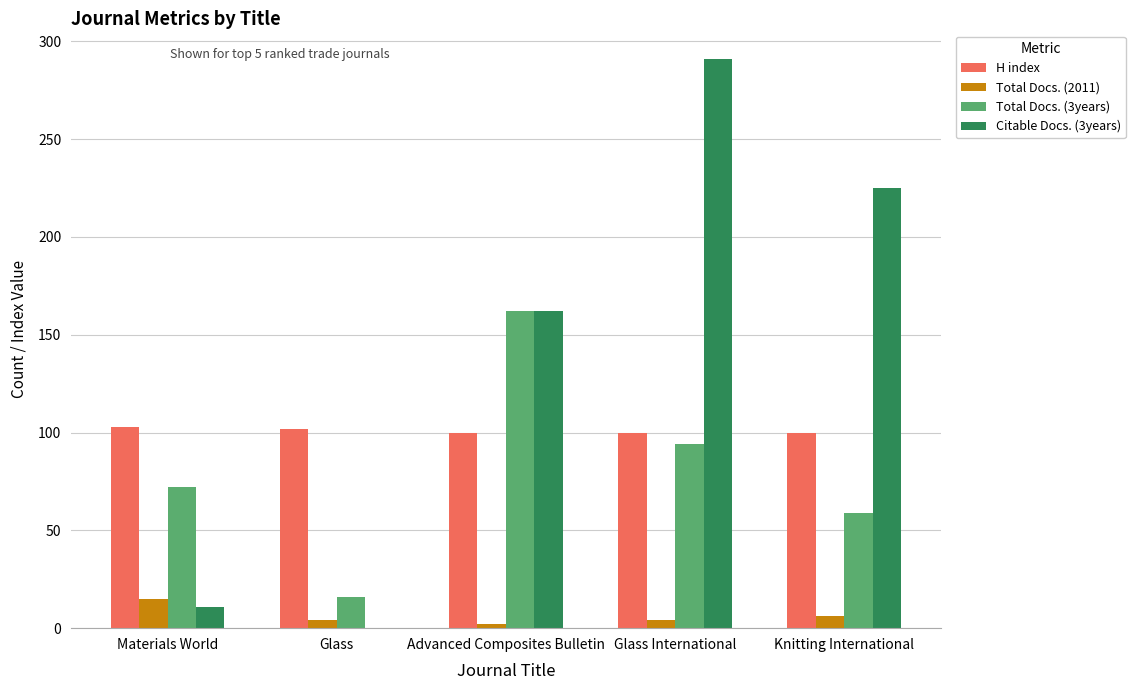

Which category has the highest value in the Citable Docs. (3years) series?

Glass International